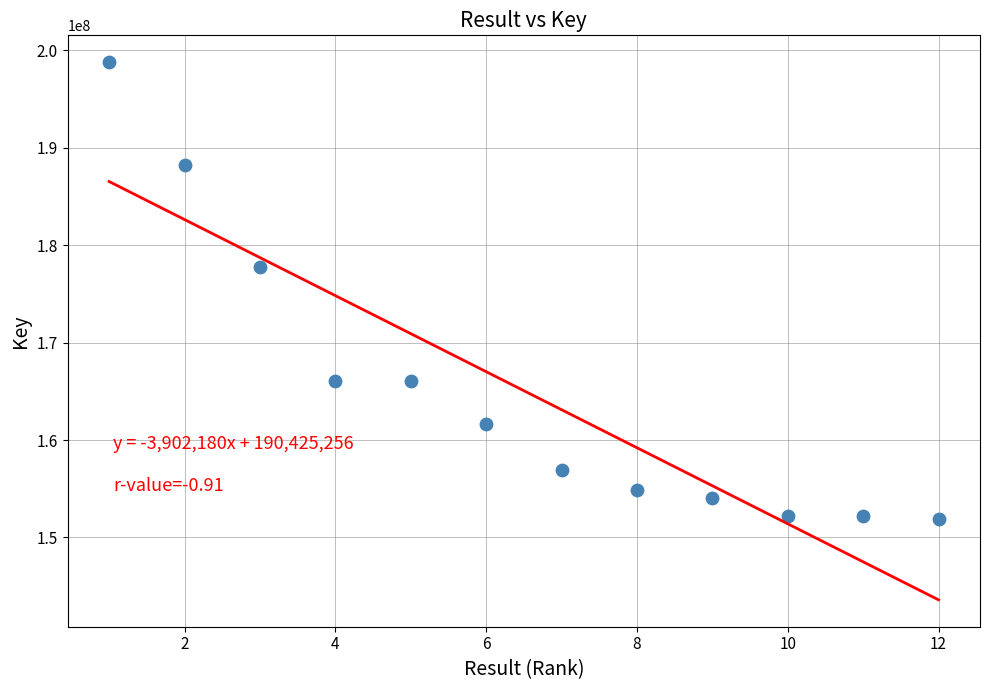

What Y value in the scatter plot is closest to 175350871?

177715796